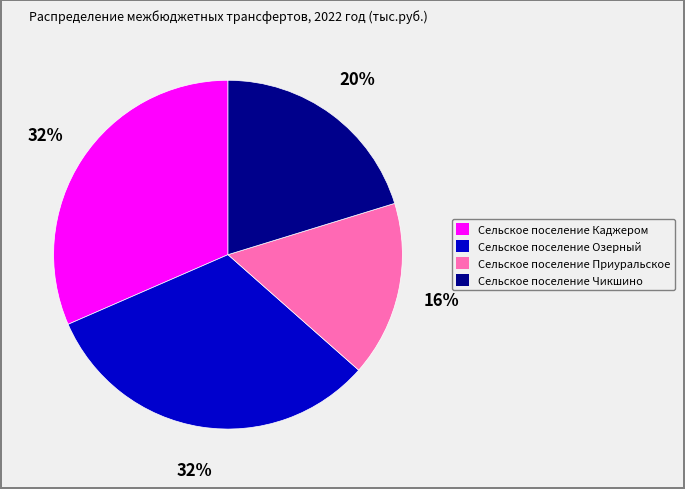

Which category has the smallest portion of the pie?

Сельское поселение Приуральское